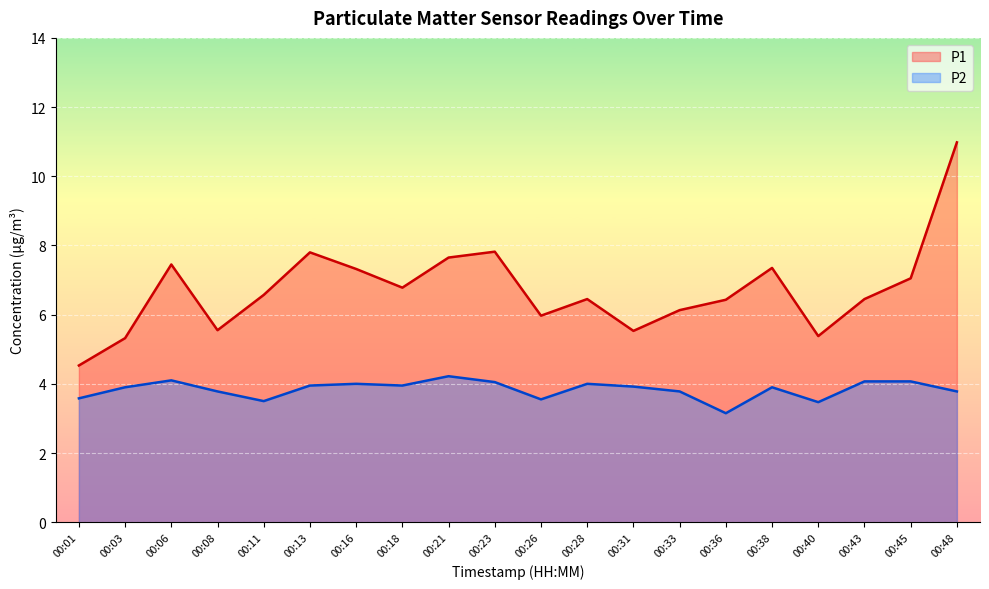

What is the highest value of the P1 series?

11.0